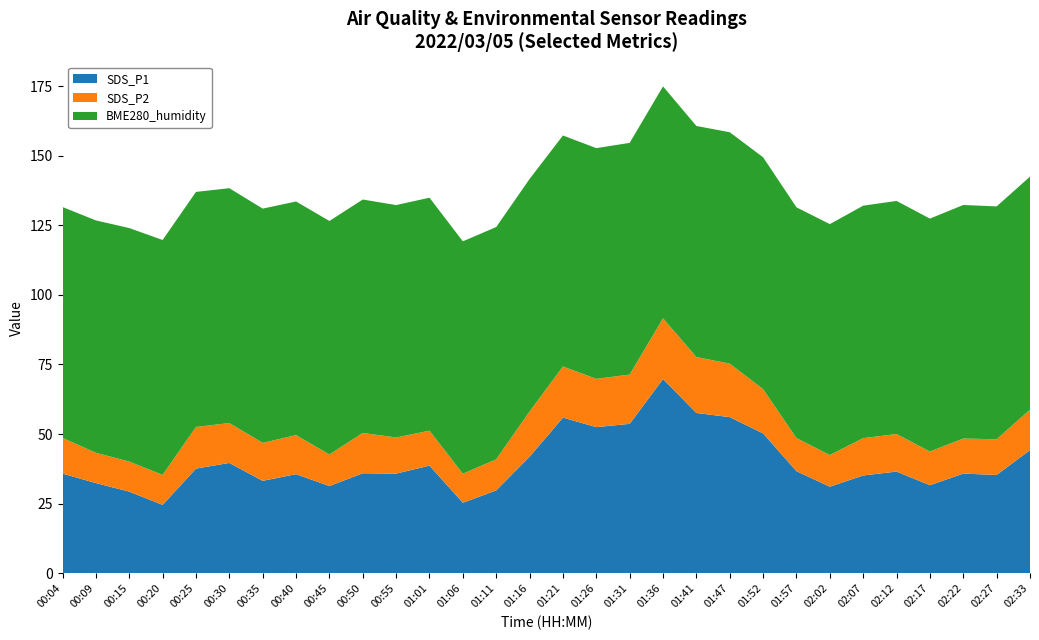

Reading left to right, list all the values displayed in this chart.

SDS_P1: 00:04=35.8	00:09=32.4	00:15=29.3	00:20=24.6	00:25=37.6	00:30=39.6	00:35=33.2	00:40=35.6	00:45=31.3	00:50=35.9	00:55=35.8	01:01=38.7	01:06=25.3	01:11=29.8	01:16=41.9	01:21=55.9	01:26=52.5	01:31=53.7	01:36=69.8	01:41=57.6	01:47=56.1	01:52=50.2	01:57=36.7	02:02=31.1	02:07=35.1	02:12=36.5	02:17=31.6	02:22=35.8	02:27=35.3	02:33=44.2
SDS_P2: 00:04=12.8	00:09=10.9	00:15=10.8	00:20=10.8	00:25=14.9	00:30=14.3	00:35=13.6	00:40=14.0	00:45=11.3	00:50=14.5	00:55=13.0	01:01=12.6	01:06=10.4	01:11=11.2	01:16=16.2	01:21=18.4	01:26=17.3	01:31=17.7	01:36=21.8	01:41=20.1	01:47=19.2	01:52=15.9	01:57=11.9	02:02=11.4	02:07=13.4	02:12=13.5	02:17=12.1	02:22=12.6	02:27=12.8	02:33=14.5
BME280_humidity: 00:04=82.9	00:09=83.5	00:15=83.9	00:20=84.4	00:25=84.4	00:30=84.3	00:35=84.1	00:40=83.9	00:45=83.9	00:50=83.8	00:55=83.5	01:01=83.7	01:06=83.5	01:11=83.4	01:16=83.5	01:21=83.0	01:26=82.9	01:31=83.2	01:36=83.3	01:41=83.0	01:47=83.1	01:52=83.3	01:57=82.9	02:02=82.9	02:07=83.5	02:12=83.7	02:17=83.7	02:22=83.9	02:27=83.6	02:33=83.7